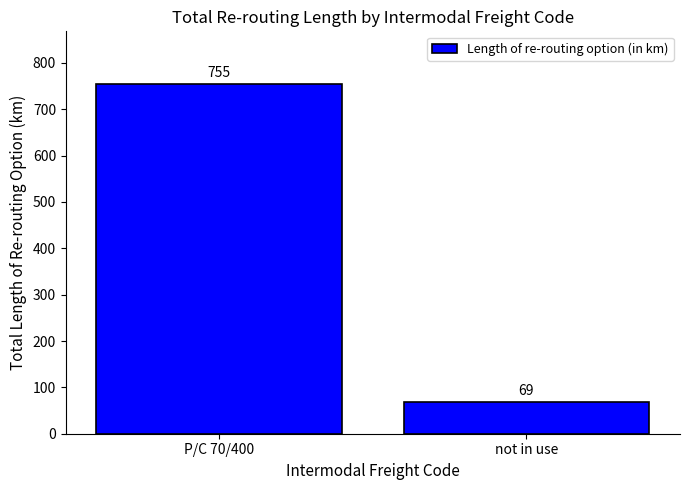

How many categories are shown in the chart?

2